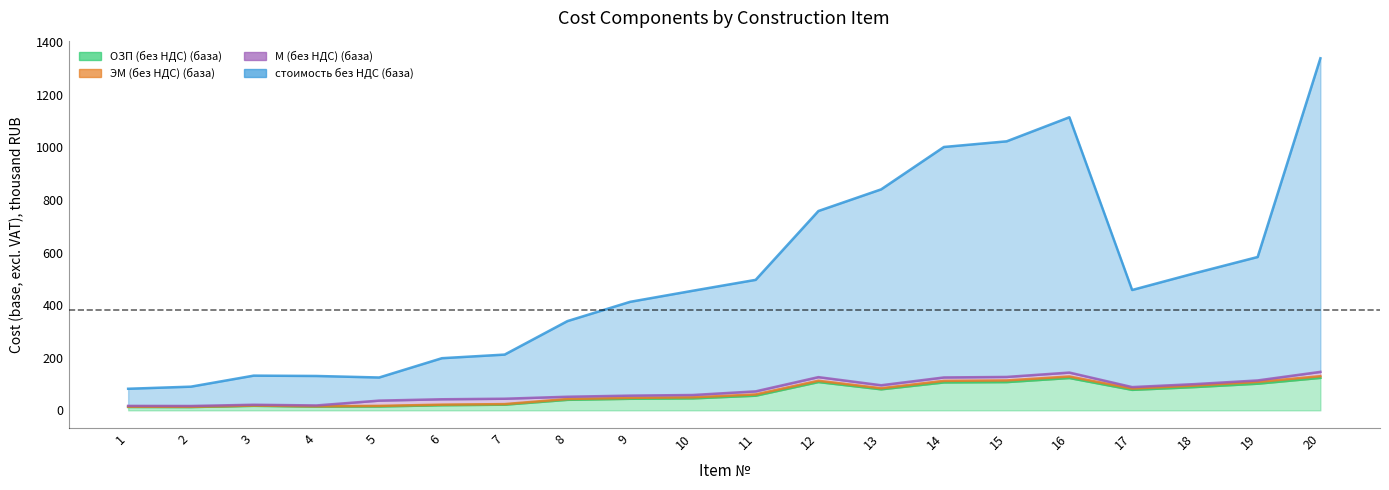

How many data points does each series have?

20